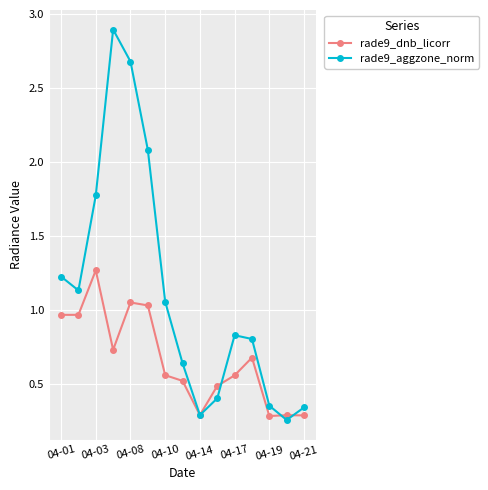

Rank the series by their maximum value, from lowest to highest.

rade9_dnb_licorr, rade9_aggzone_norm